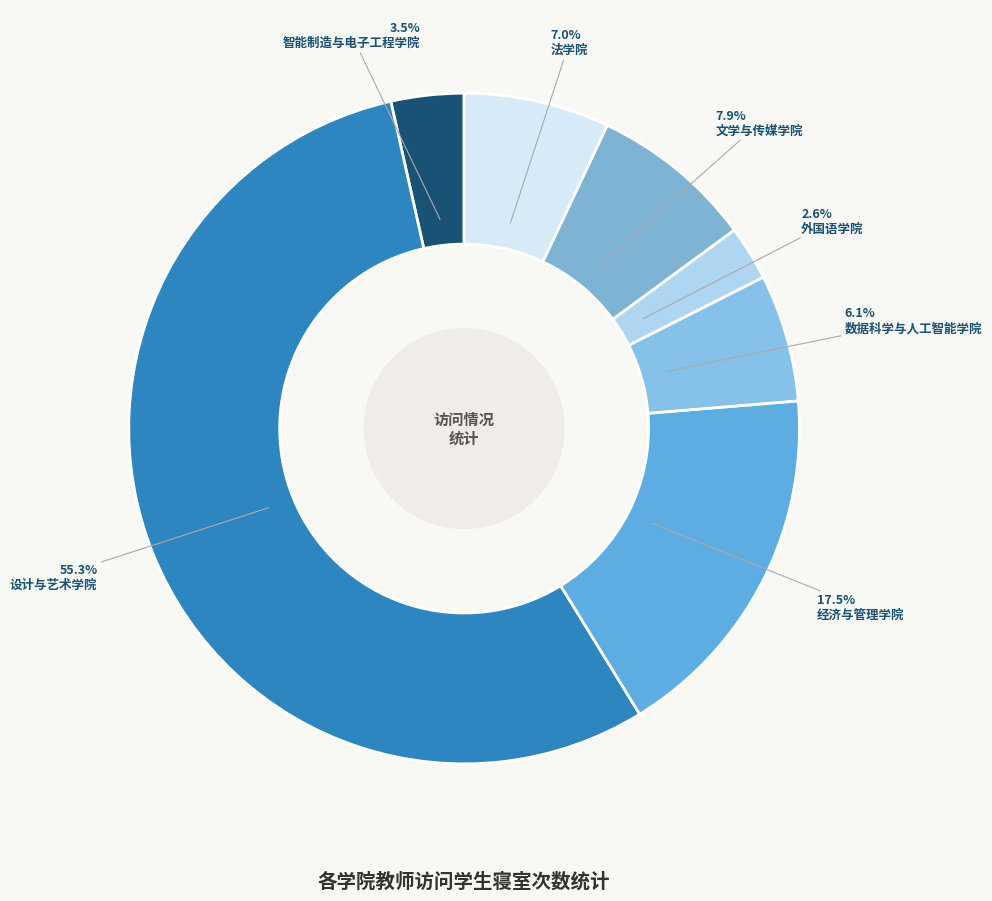

What percentage is the 外国语学院 slice, to the nearest percent?

3%